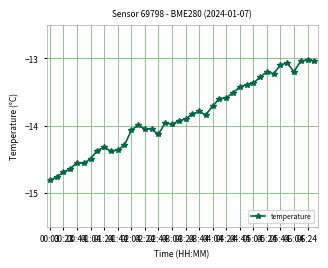

What is the difference between the second highest and second lowest values?

1.7